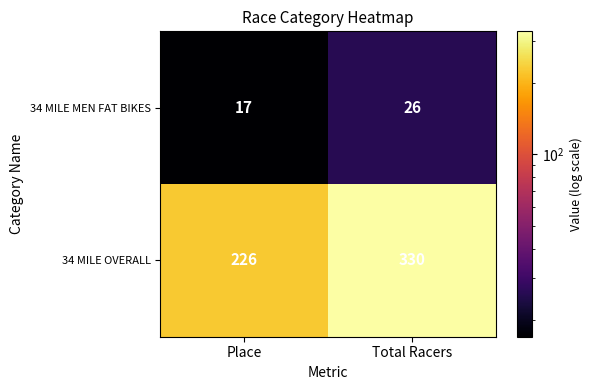

How many data points in 34 MILE OVERALL are less than 330?

1